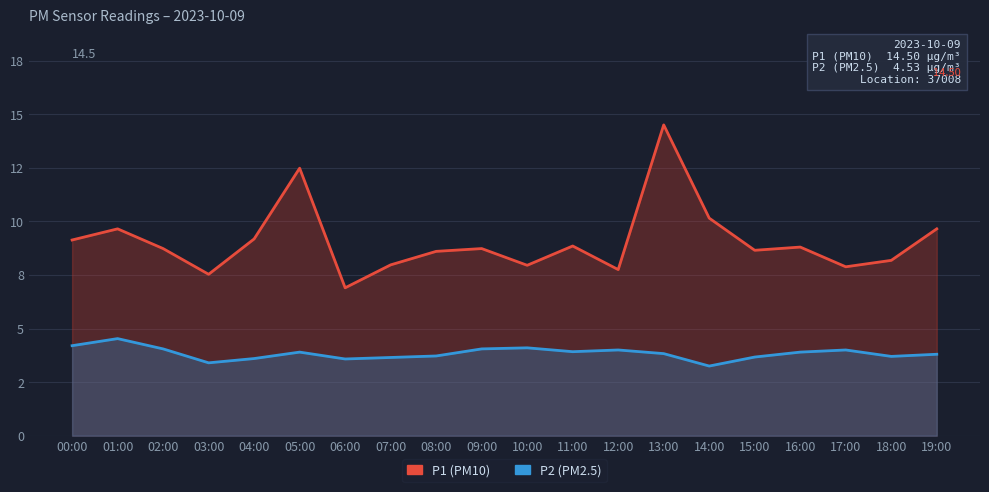

Does the chart display data point markers on the line(s)?

No